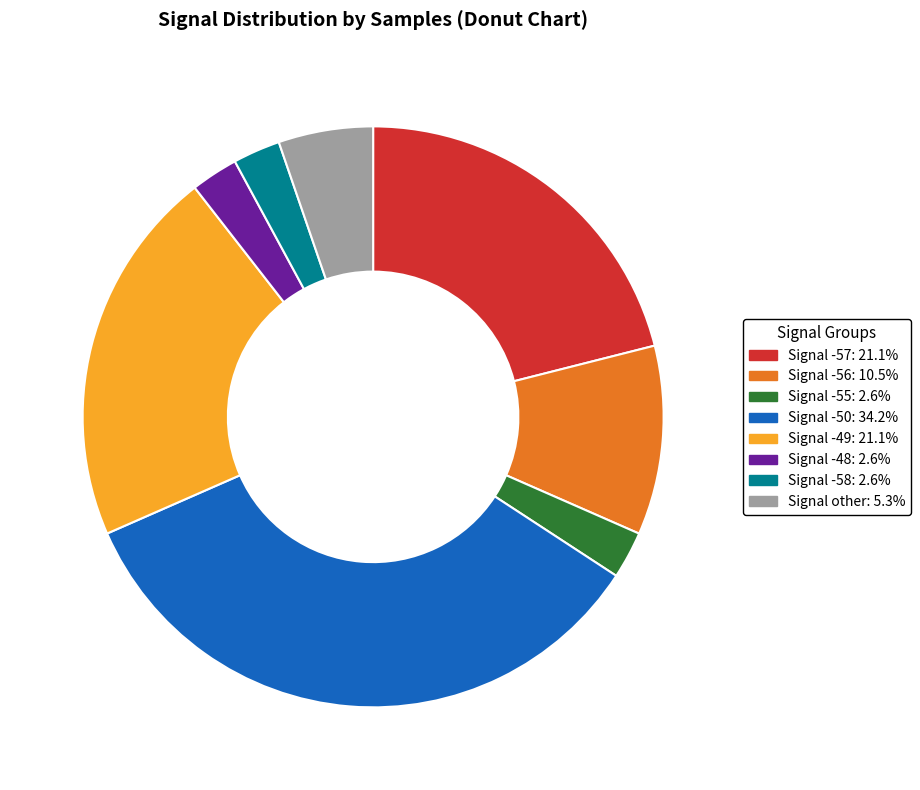

Does Signal -50: 34.2% represent more than half of the total?

No